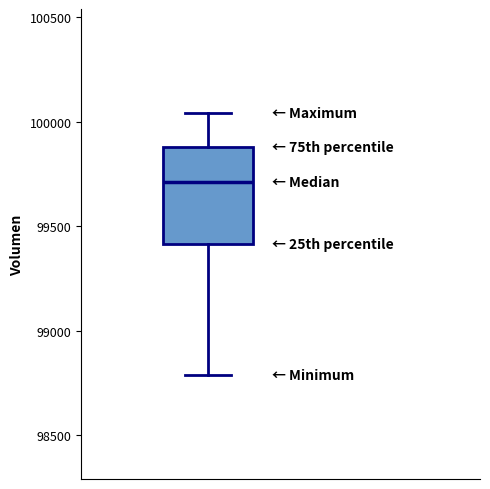

Transcribe this box plot: give where the median line is, the range the box spans, and where the two whiskers end, as read against the y-axis. The values are not printed on the chart, so give them approximately, as read against the axis.

median 99700, box 99400 to 99900, whiskers 98800 to 100050